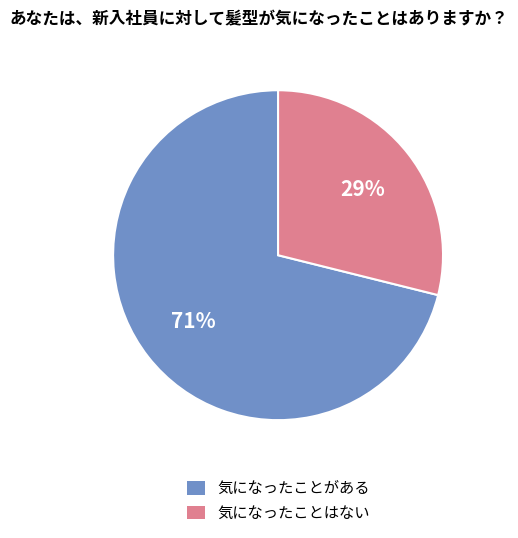

Combined, do 気になったことはない and 気になったことがある account for over 50%?

Yes